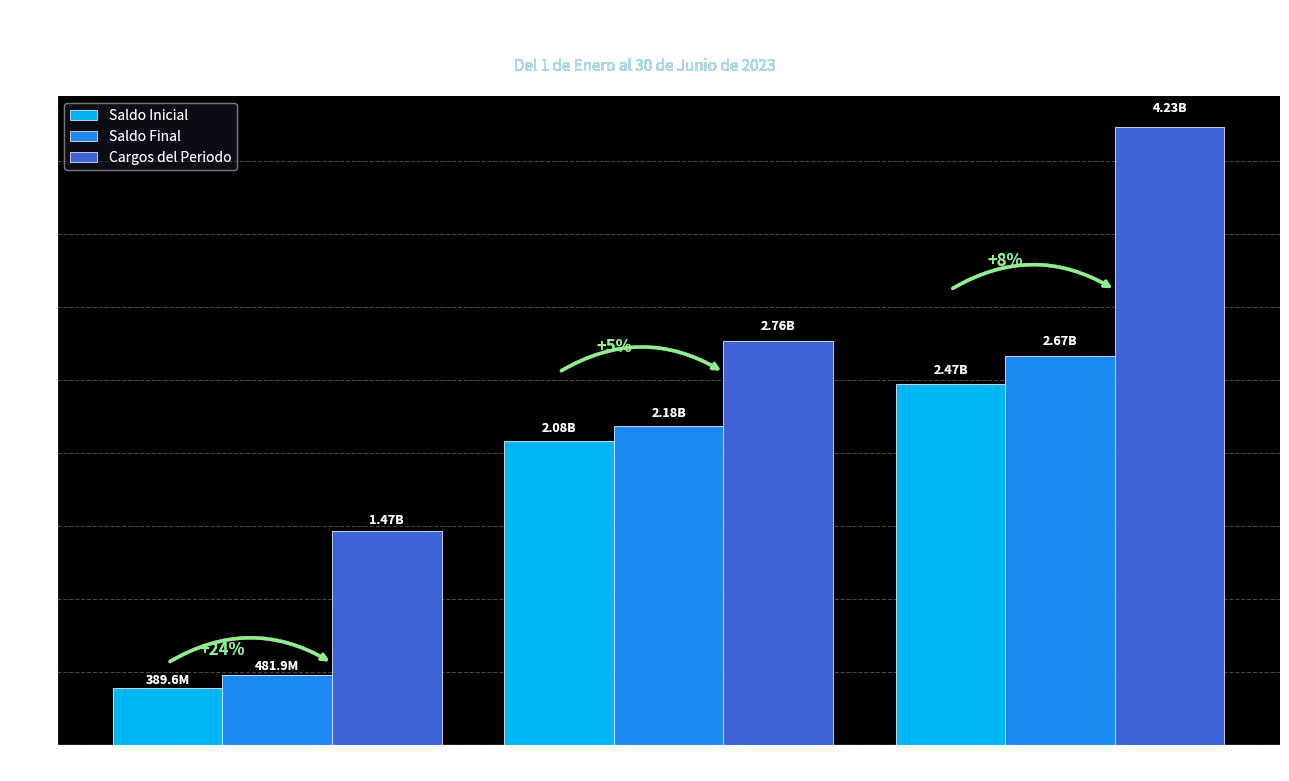

Which label corresponds to the largest value in the chart?

ACTIVO